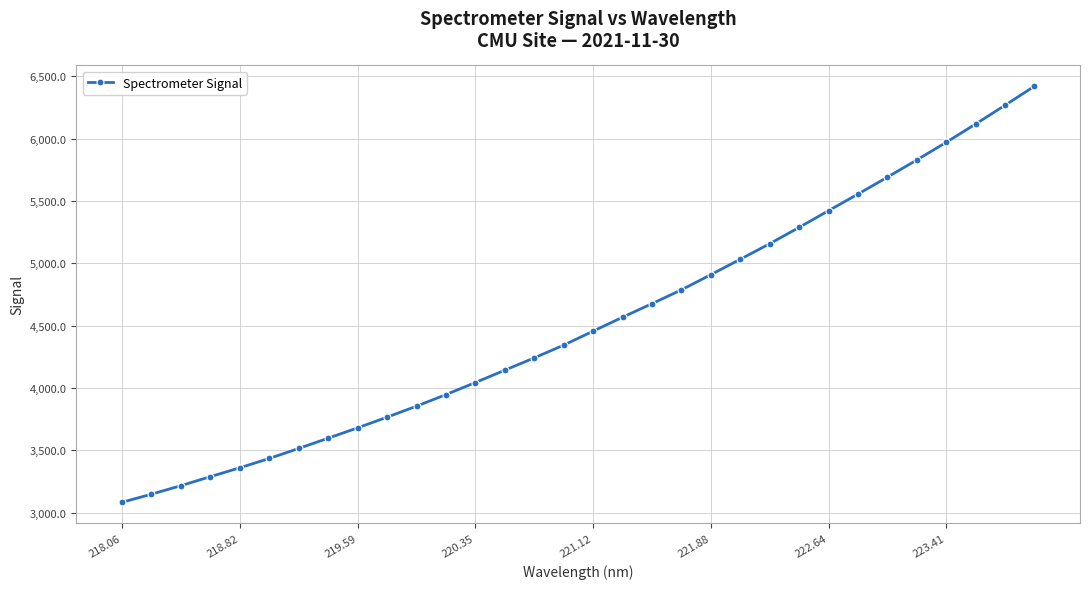

What is the smallest value displayed?

3082.7